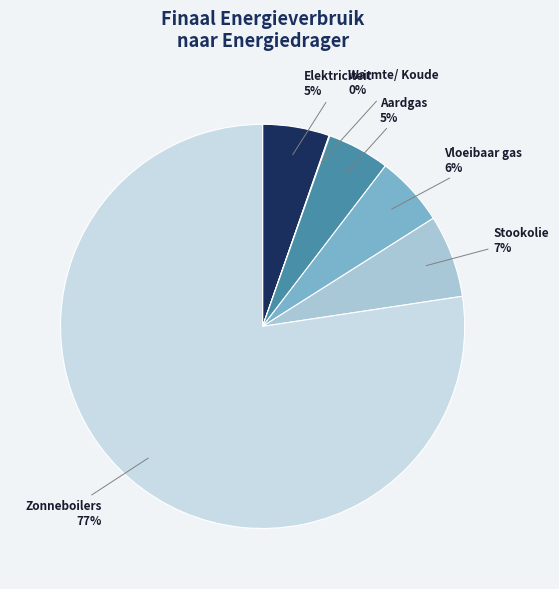

Is the sum of Stookolie and Elektriciteit greater than half?

No